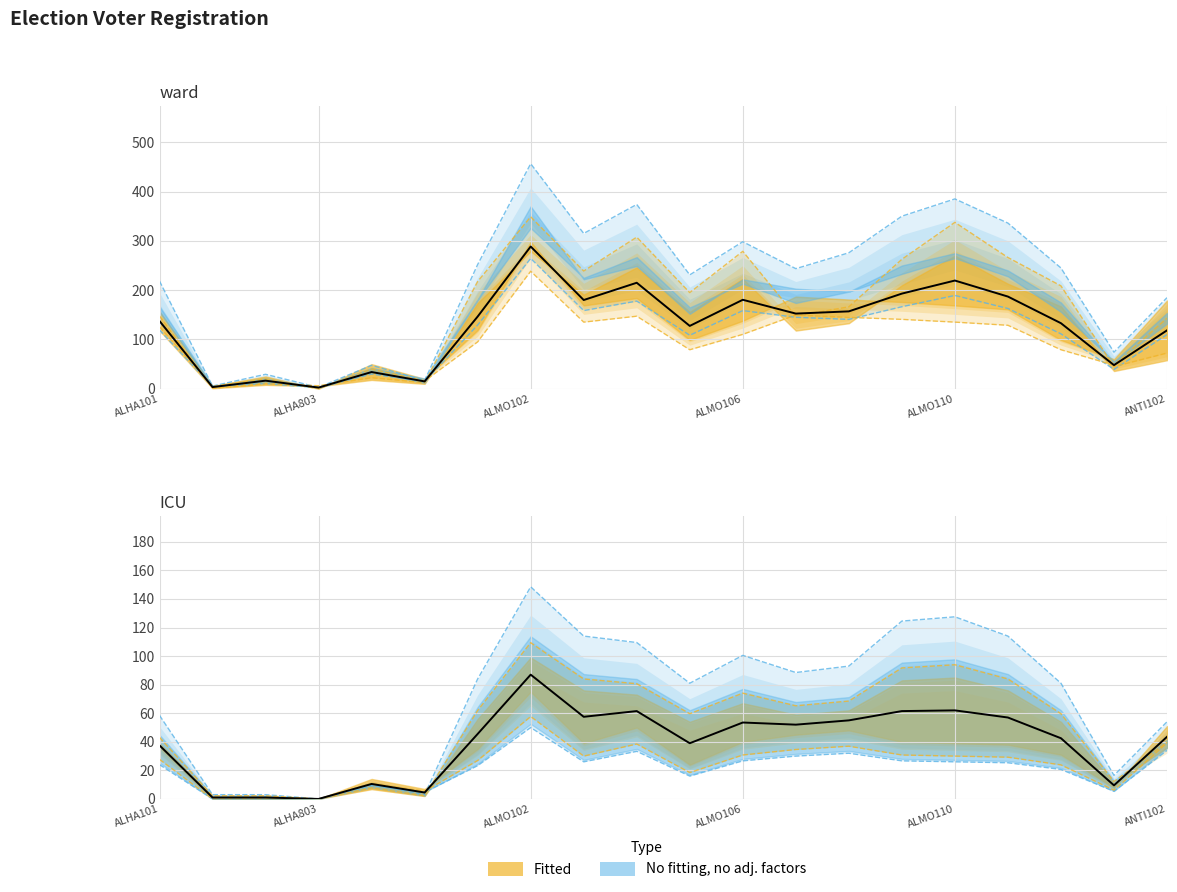

What is the total value across all series at 13?

212.0